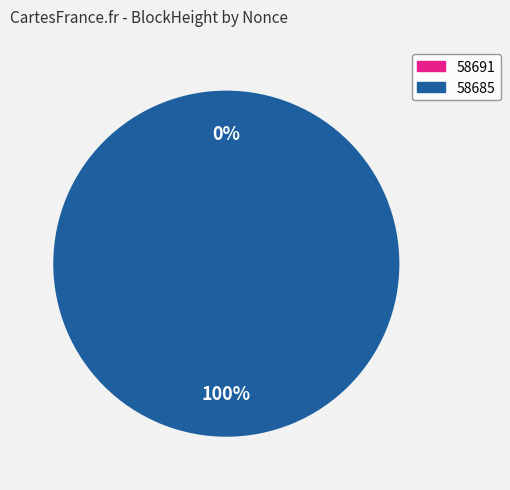

Does 58685 account for over 50% of the chart?

Yes